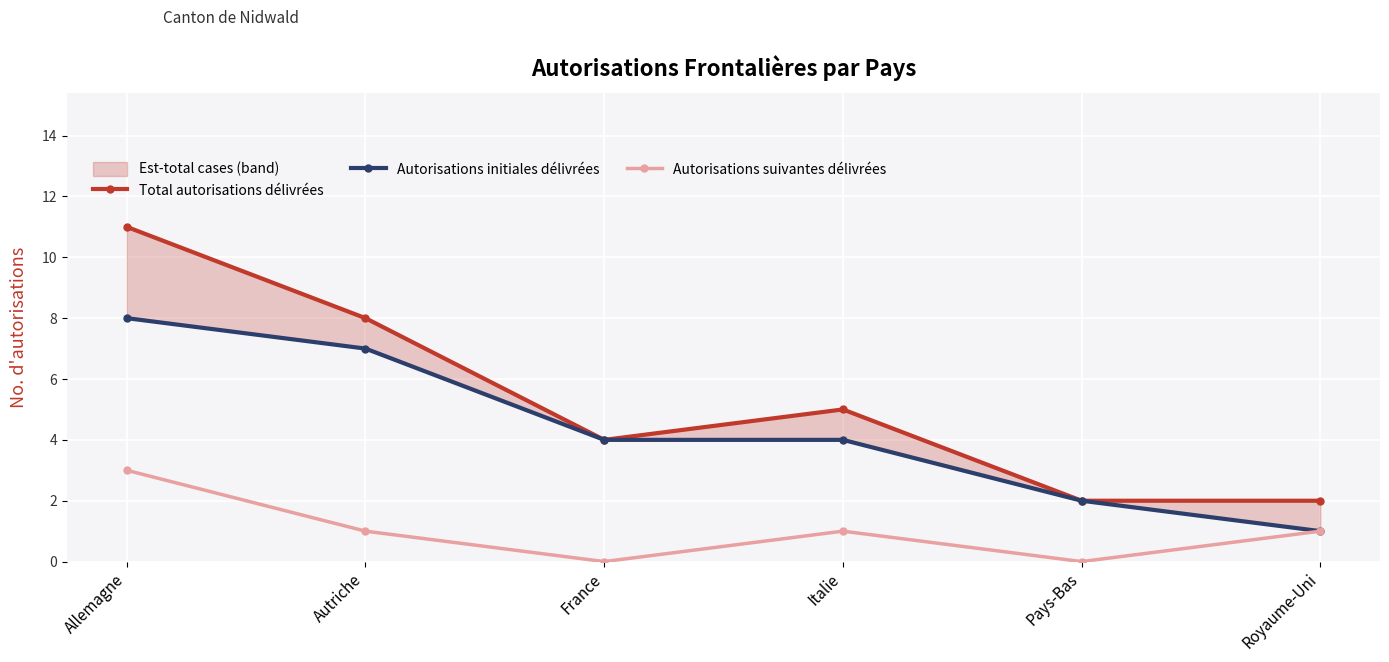

Rank the series by their maximum value, from highest to lowest.

Total autorisations délivrées, Autorisations initiales délivrées, Autorisations suivantes délivrées